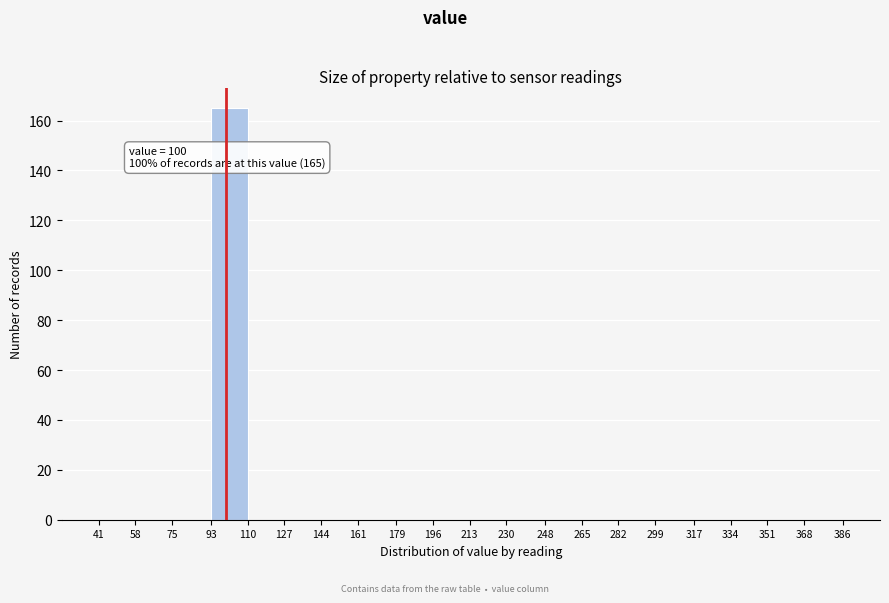

Over which range of the x-axis is the bar tallest?

93 to 110